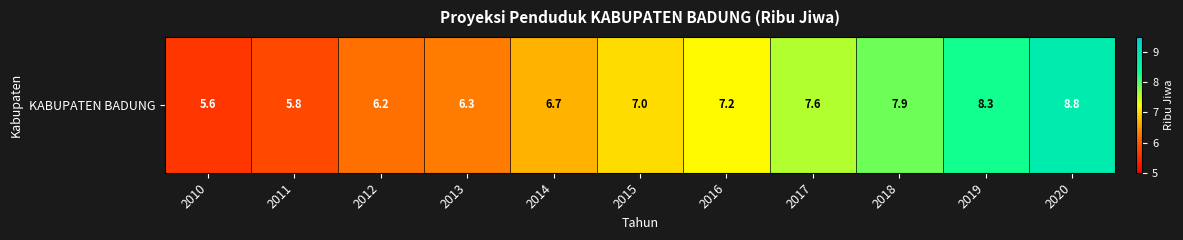

What is the smallest value displayed?

5.6